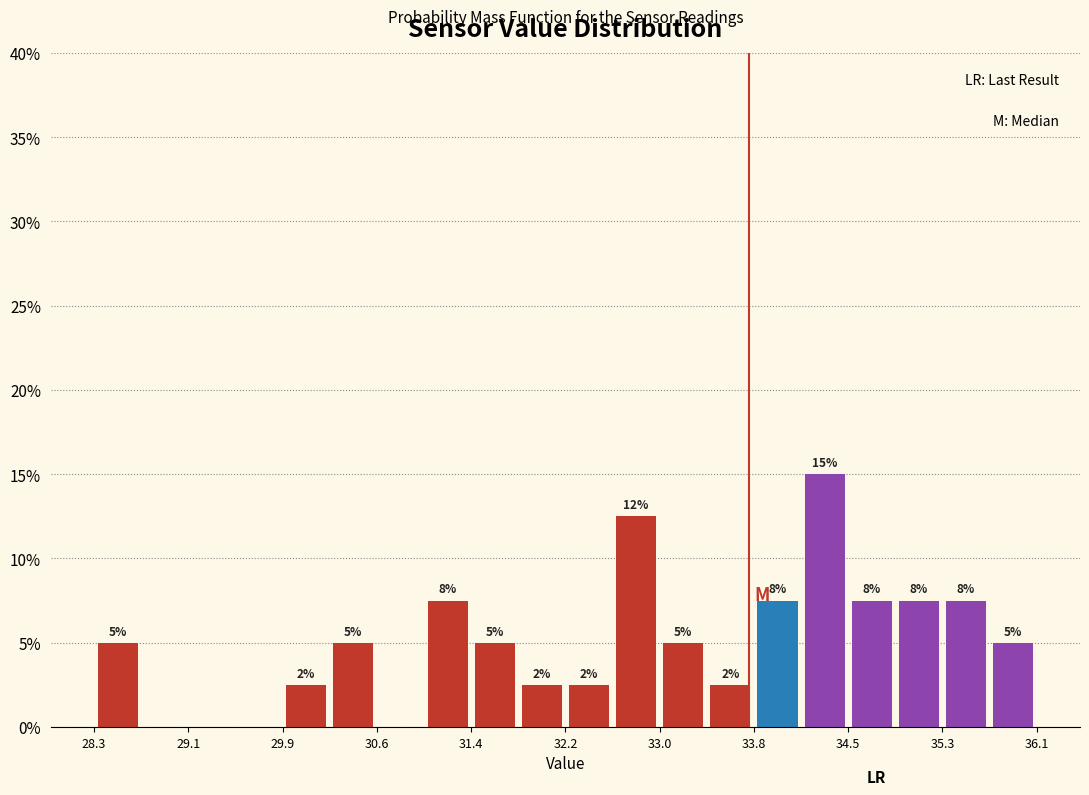

Around what value on the x-axis is the tallest bar? Give the approximate position of its centre, as read against the axis.

34.3